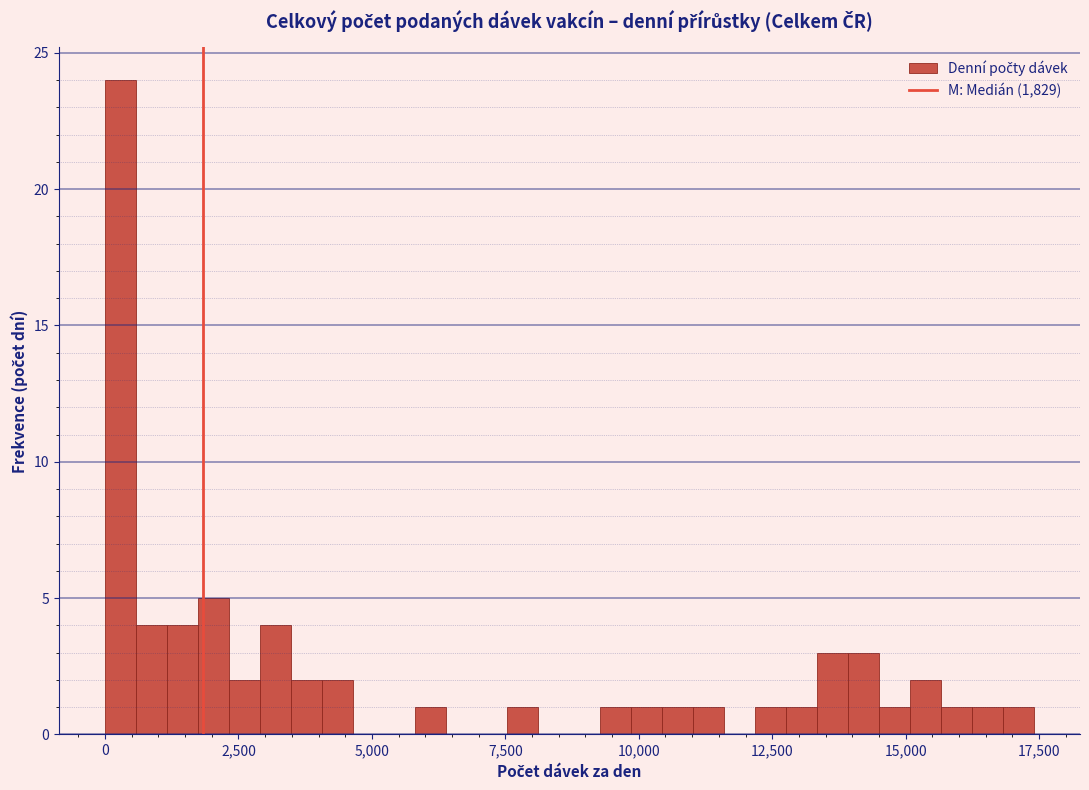

Read against the x-axis, roughly where is the centre of the tallest bar?

500